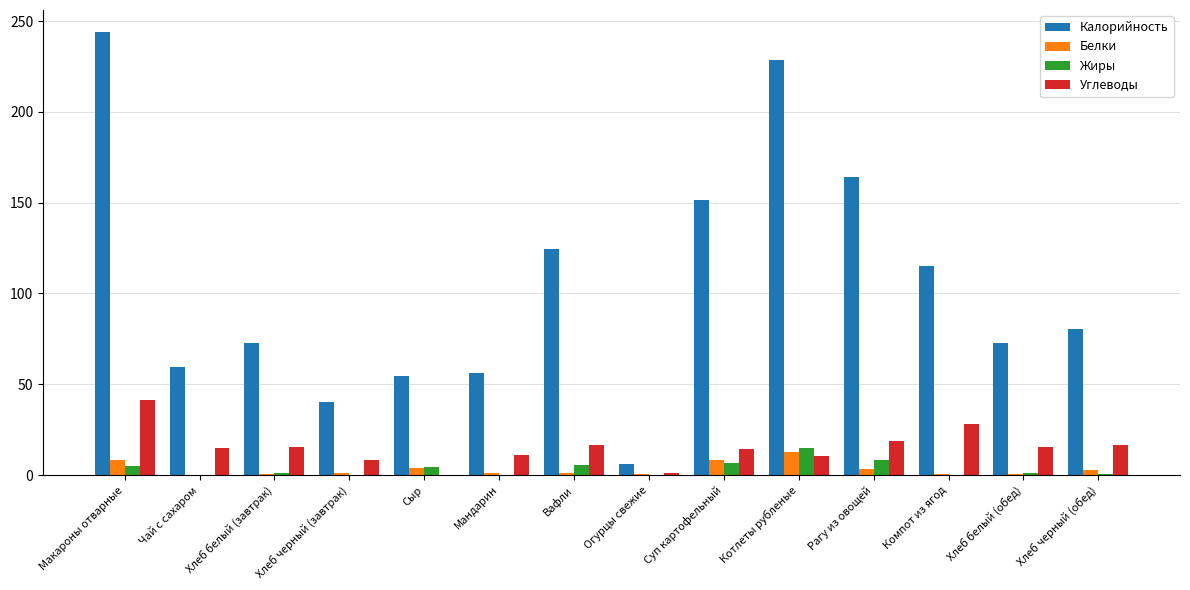

What is the sum of the Калорийность values at Котлеты рубленые and Суп картофельный?

380.2